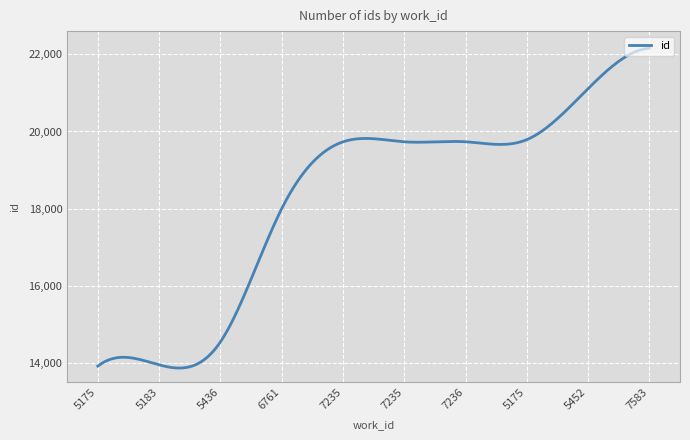

Which label corresponds to the largest value in the chart?

7583